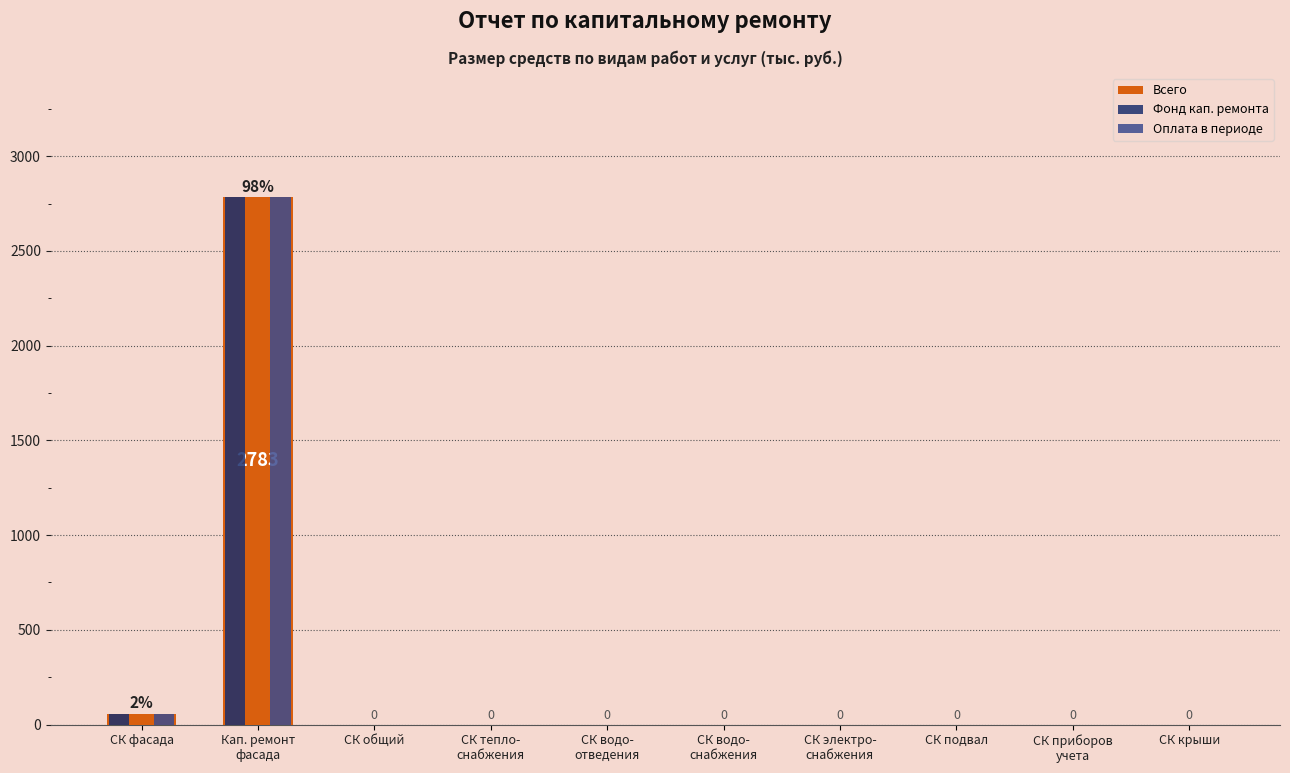

What is the maximum value shown in the chart?

2782.6